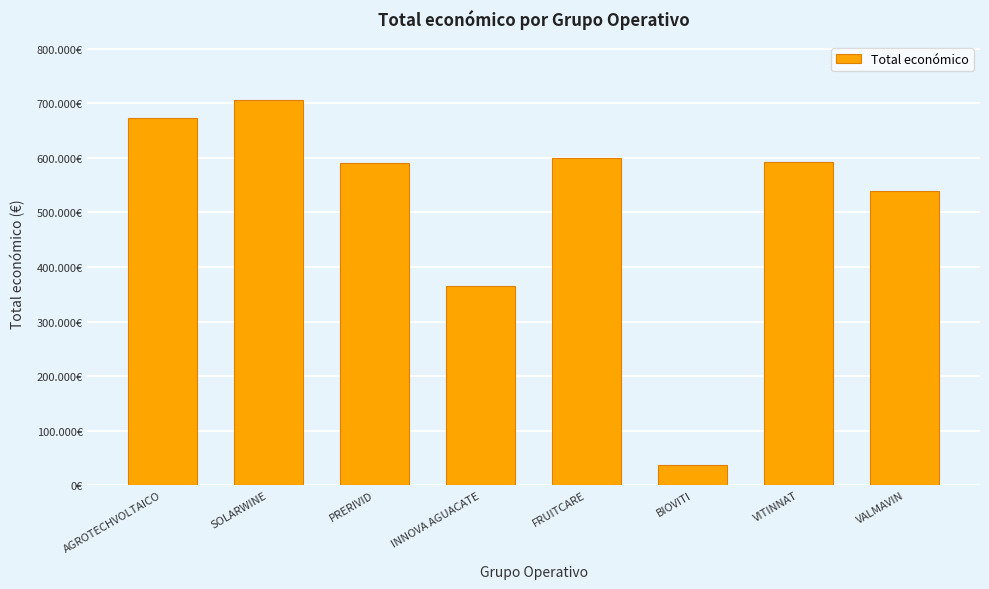

Rank the categories by value from lowest to highest.

BIOVITI, INNOVA AGUACATE, VALMAVIN, PRERIVID, VITINNAT, FRUITCARE, AGROTECHVOLTAICO, SOLARWINE